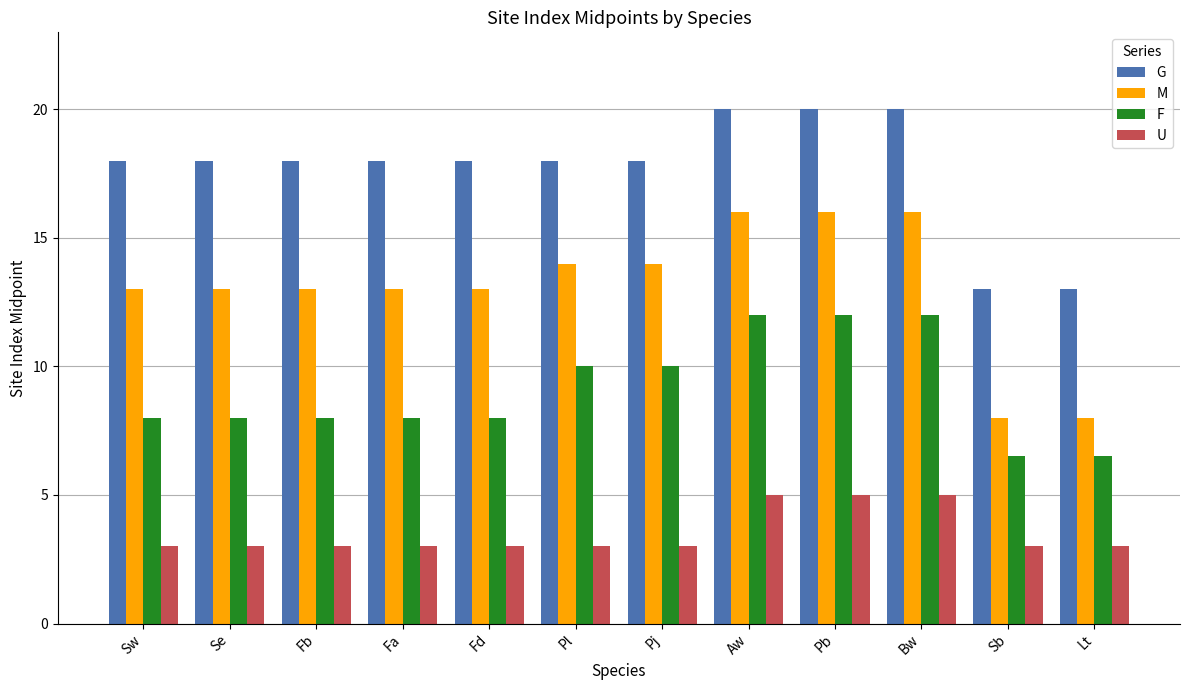

Reading left to right, list all the values displayed in this chart.

G: 18.0	18.0	18.0	18.0	18.0	18.0	18.0	20.0	20.0	20.0	13.0	13.0
M: 13.0	13.0	13.0	13.0	13.0	14.0	14.0	16.0	16.0	16.0	8.0	8.0
F: 8.0	8.0	8.0	8.0	8.0	10.0	10.0	12.0	12.0	12.0	6.5	6.5
U: 3.0	3.0	3.0	3.0	3.0	3.0	3.0	5.0	5.0	5.0	3.0	3.0